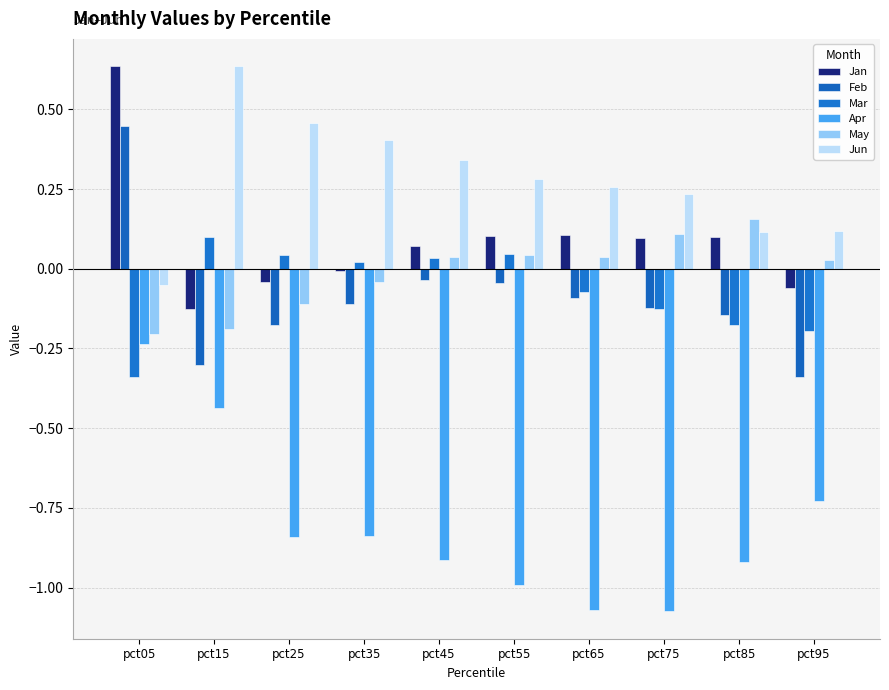

Count the number of categories in the chart.

10